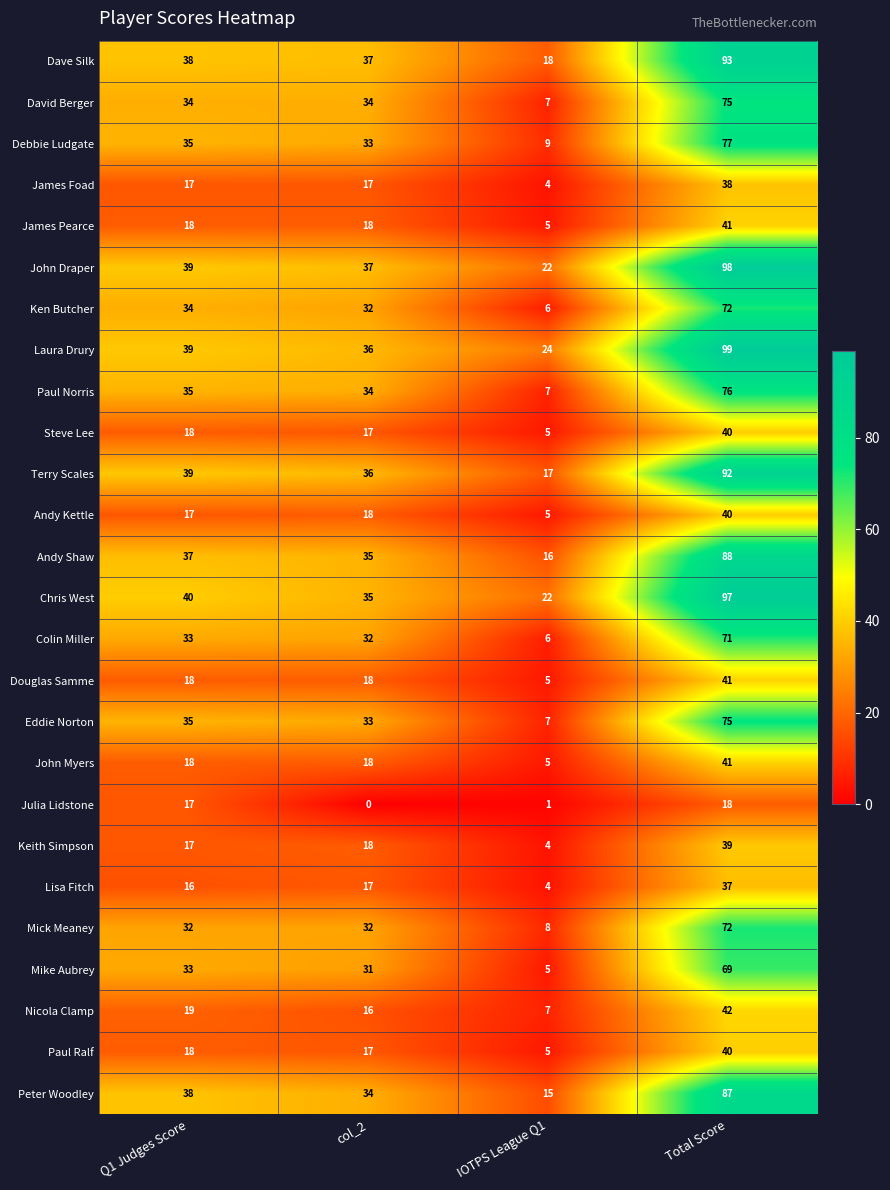

How many values in the Nicola Clamp series are below 19?

2